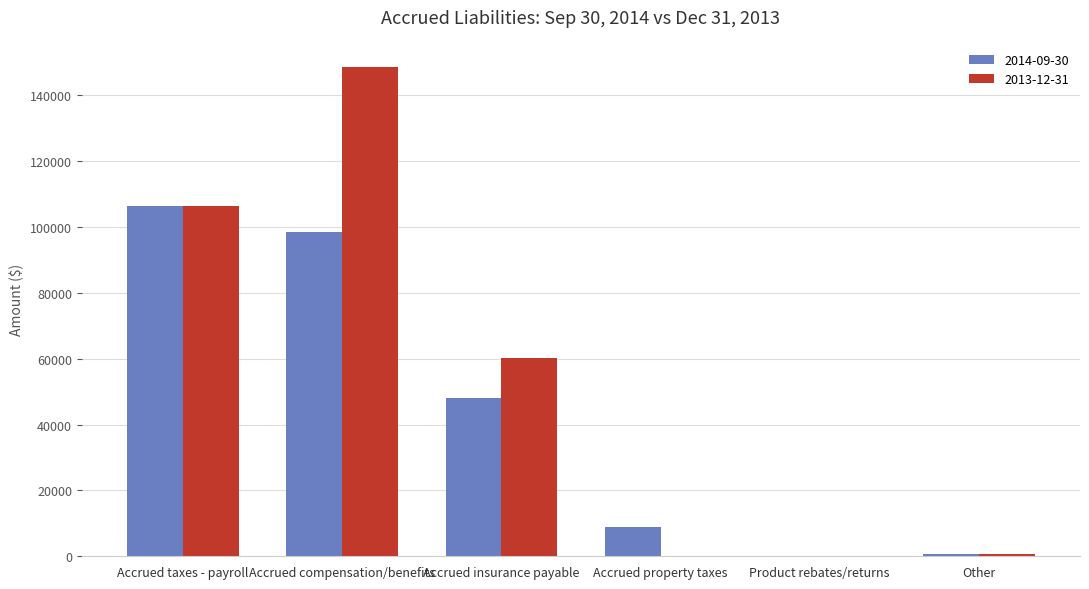

Is it true that 2013-12-31 equals 106299 at Accrued taxes - payroll?

True